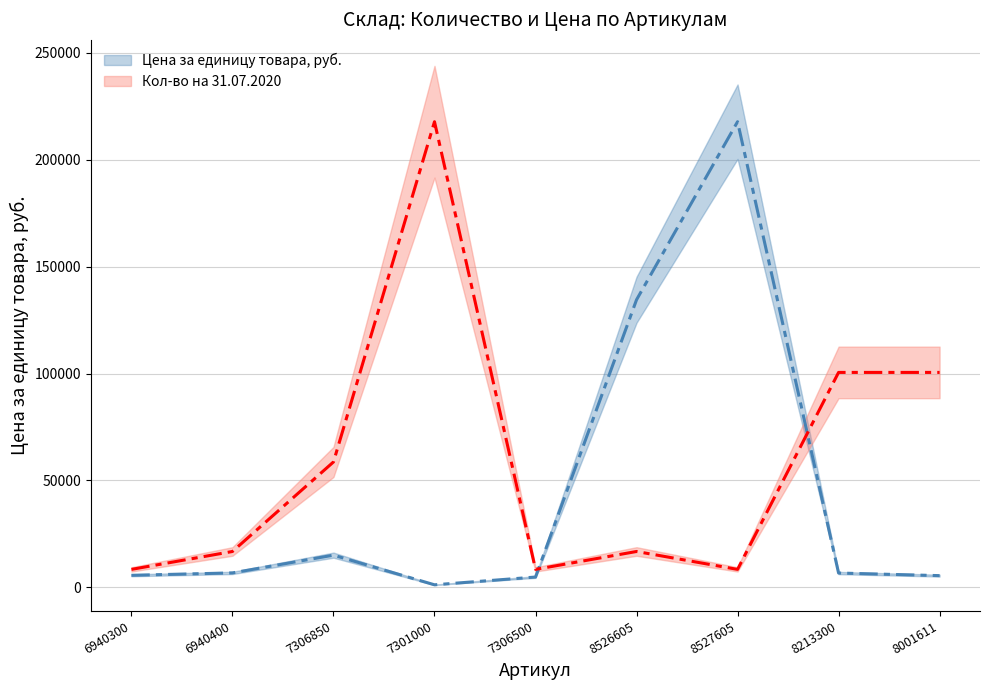

What is the difference between the maximum and minimum values in the Кол-во на 31.07.2020 series?

209403.2